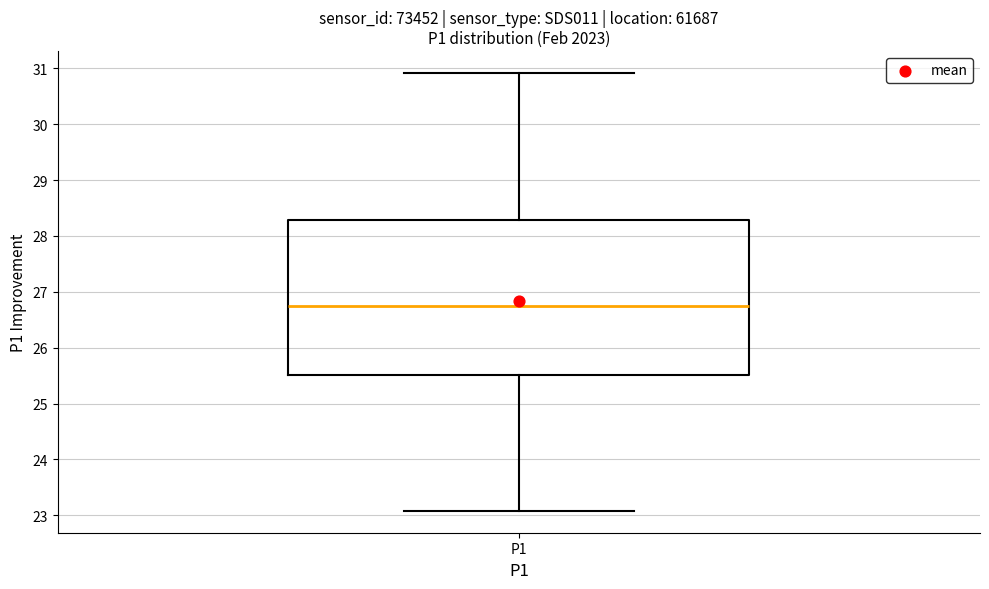

Where does the median line of the box for P1 sit on the y-axis? The values are not printed on the chart, so give them approximately, as read against the axis.

26.8